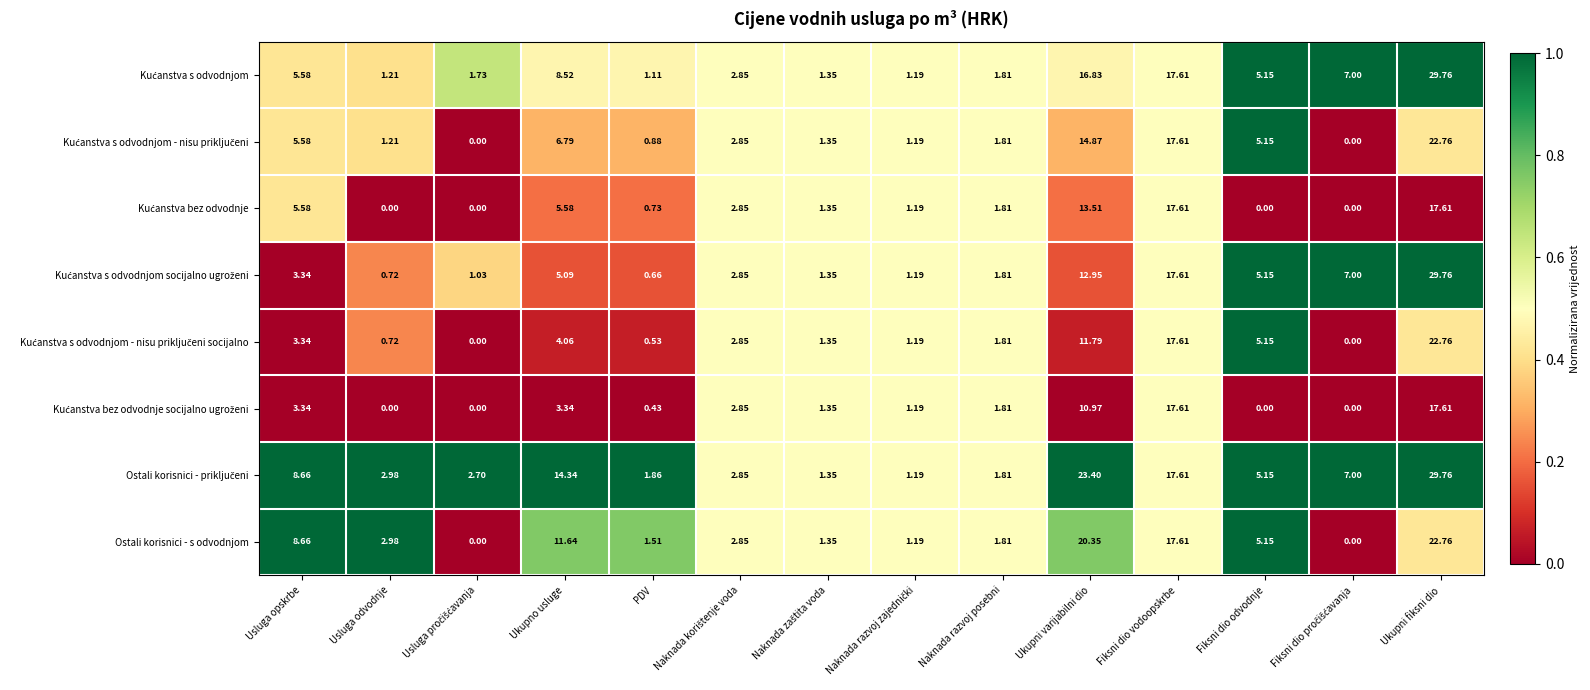

At which category does the chart reach its peak across all series?

Ukupni fiksni dio